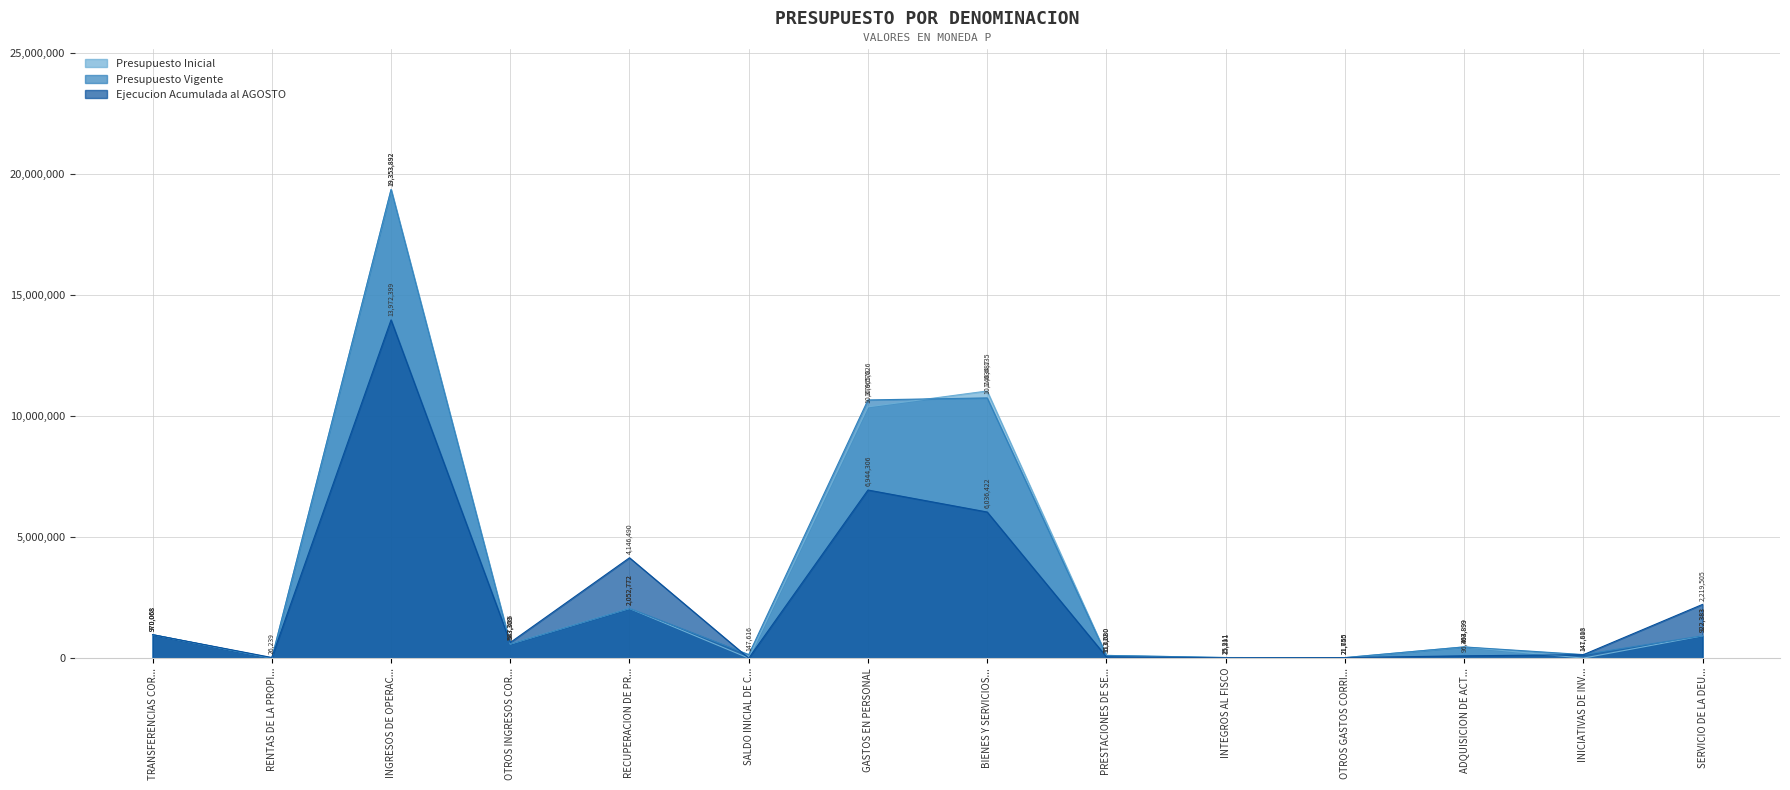

Where is the first local maximum for Presupuesto Inicial?

INGRESOS DE OPERAC...